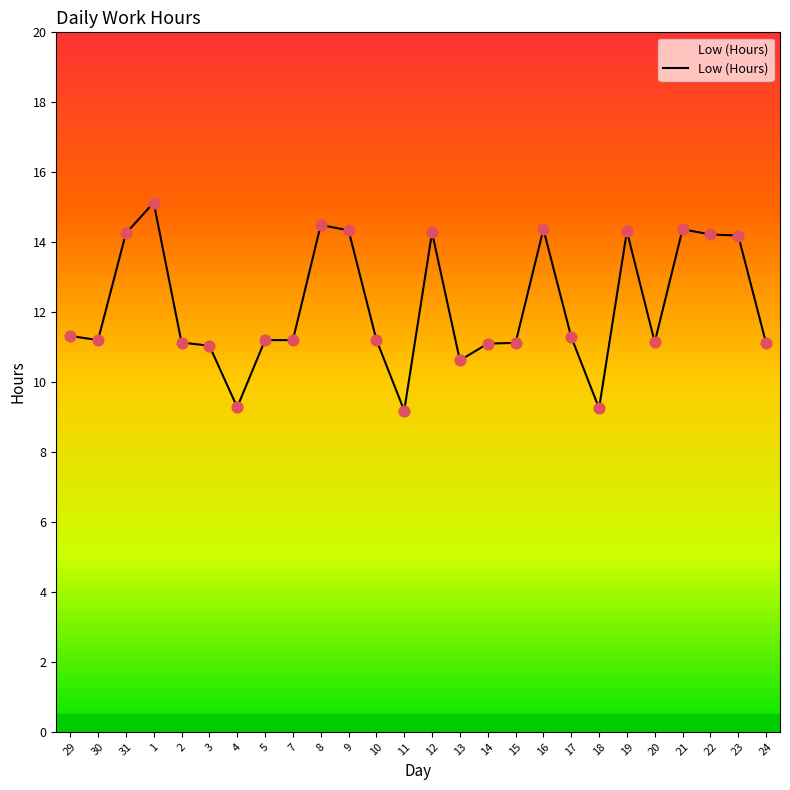

Approximately how many times larger is the value at 15 compared to 9?

0.8